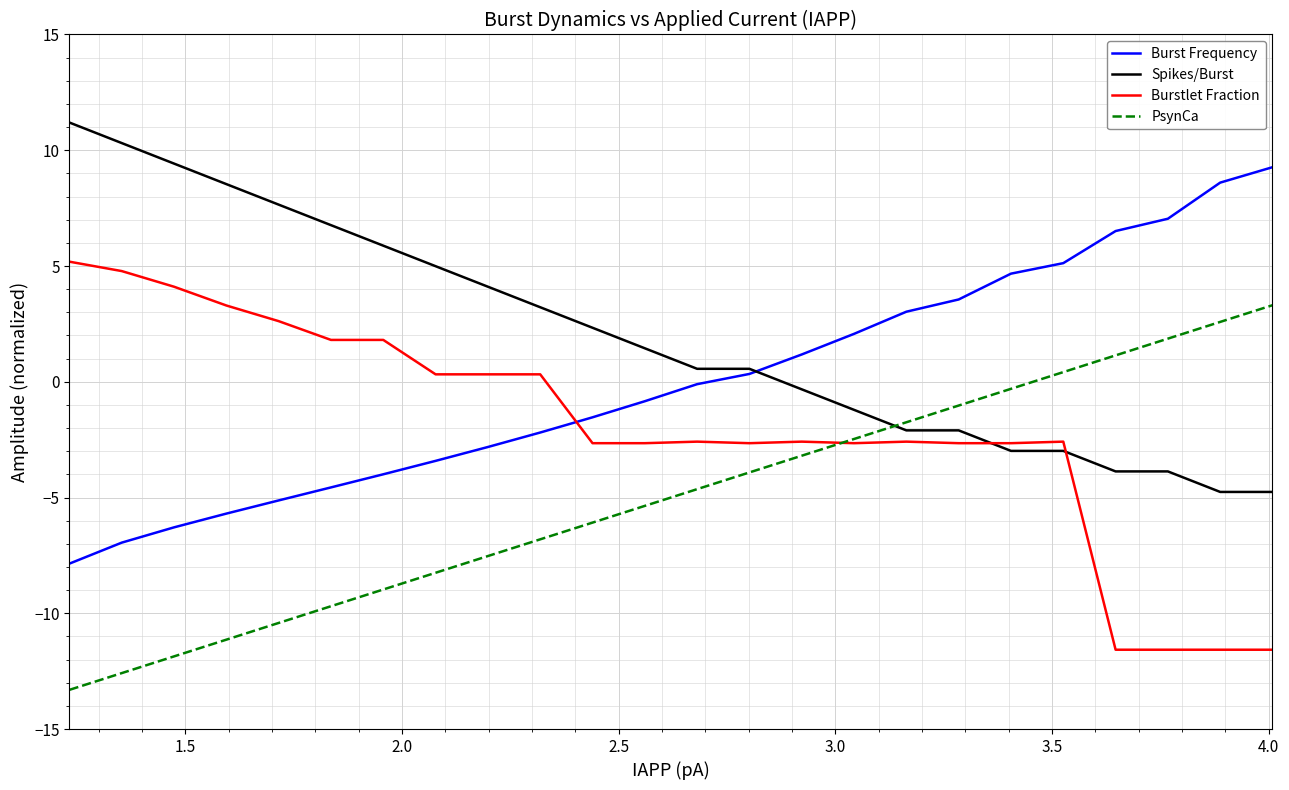

What is the maximum value for Spikes/Burst?

11.2